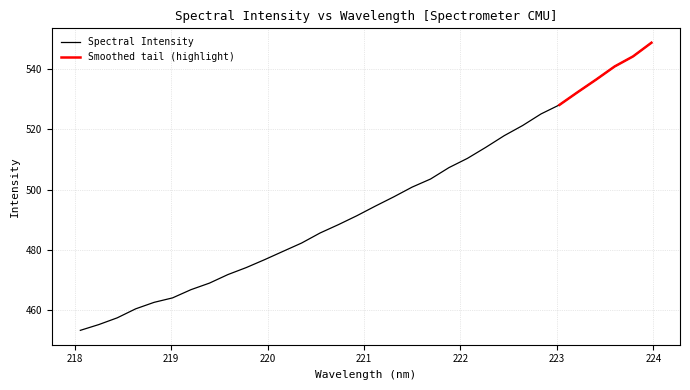

True or false: there are more than 0 points higher than both neighbors.

False